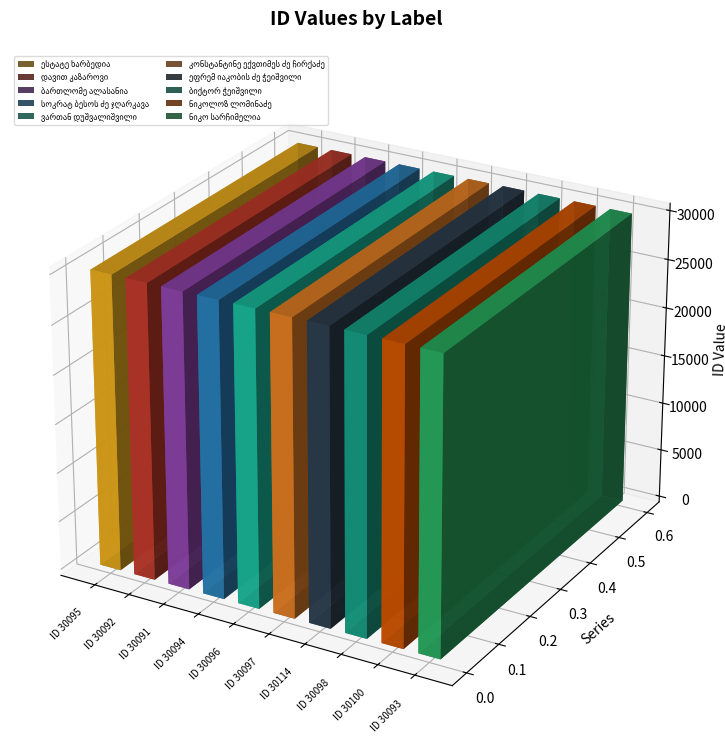

What is the average value?

30097